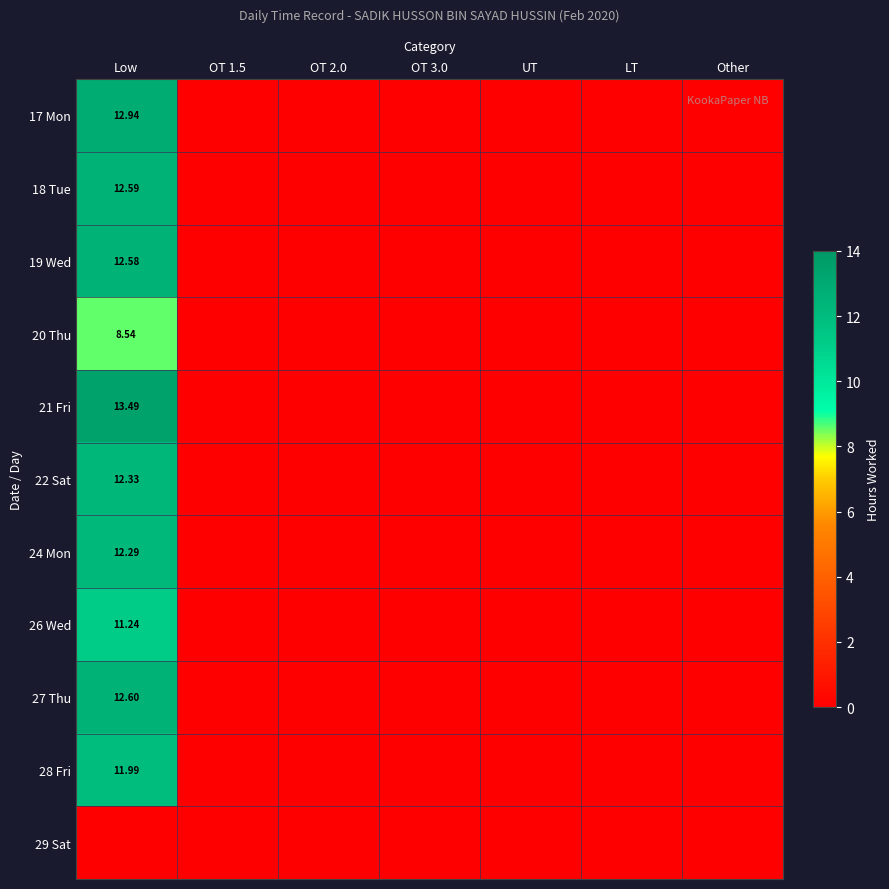

At which label is 26 Wed closest to 5?

OT 1.5